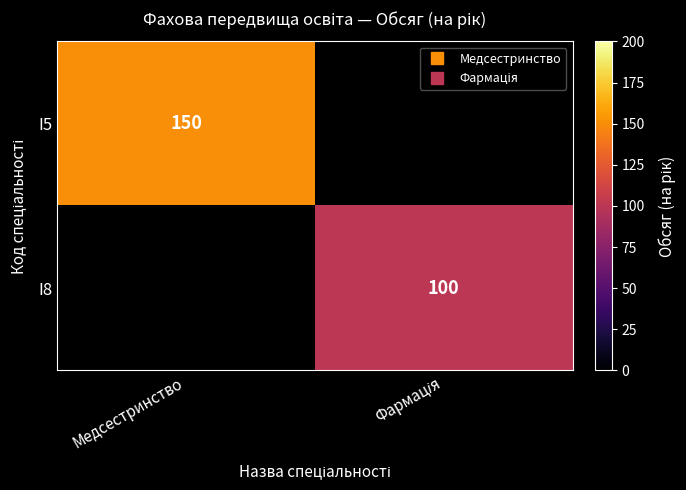

What is the minimum value shown in the chart?

100.0